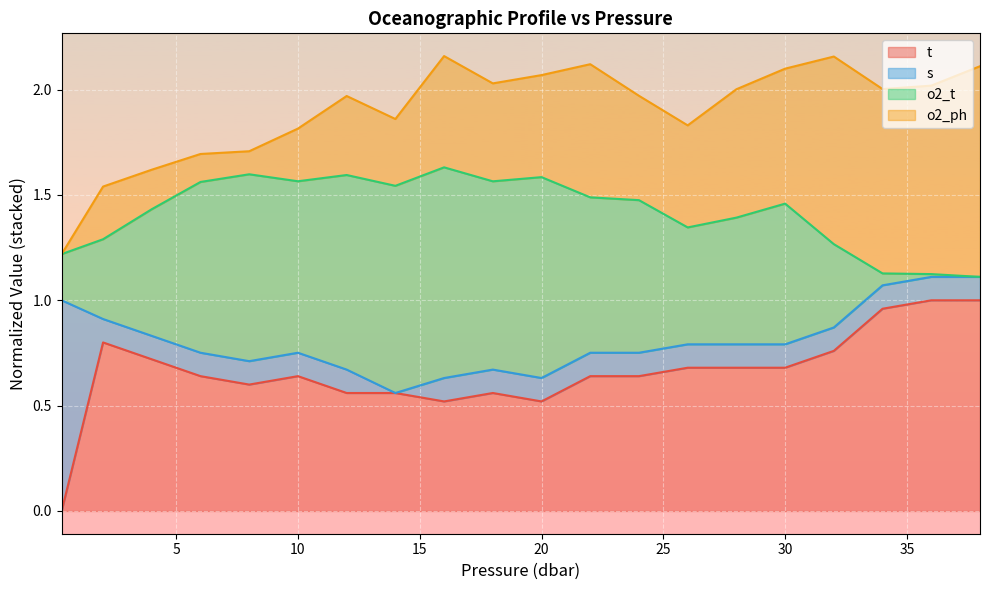

What is the value of the o2_t point at the 9th from the left?

1.6